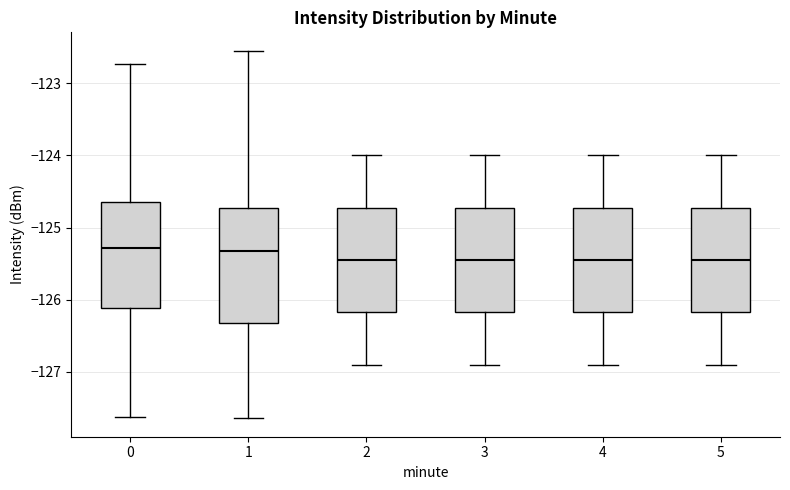

Reading left to right, read every box against the y-axis: the position of its median line, the range the box covers, and the ends of its whiskers. The values are not printed on the chart, so give them approximately, as read against the axis.

0: median -125.3, box -126.1 to -124.6, whiskers -127.6 to -122.7
1: median -125.3, box -126.3 to -124.7, whiskers -127.6 to -122.5
2: median -125.4, box -126.2 to -124.7, whiskers -126.9 to -124.0
3: median -125.4, box -126.2 to -124.7, whiskers -126.9 to -124.0
4: median -125.4, box -126.2 to -124.7, whiskers -126.9 to -124.0
5: median -125.4, box -126.2 to -124.7, whiskers -126.9 to -124.0